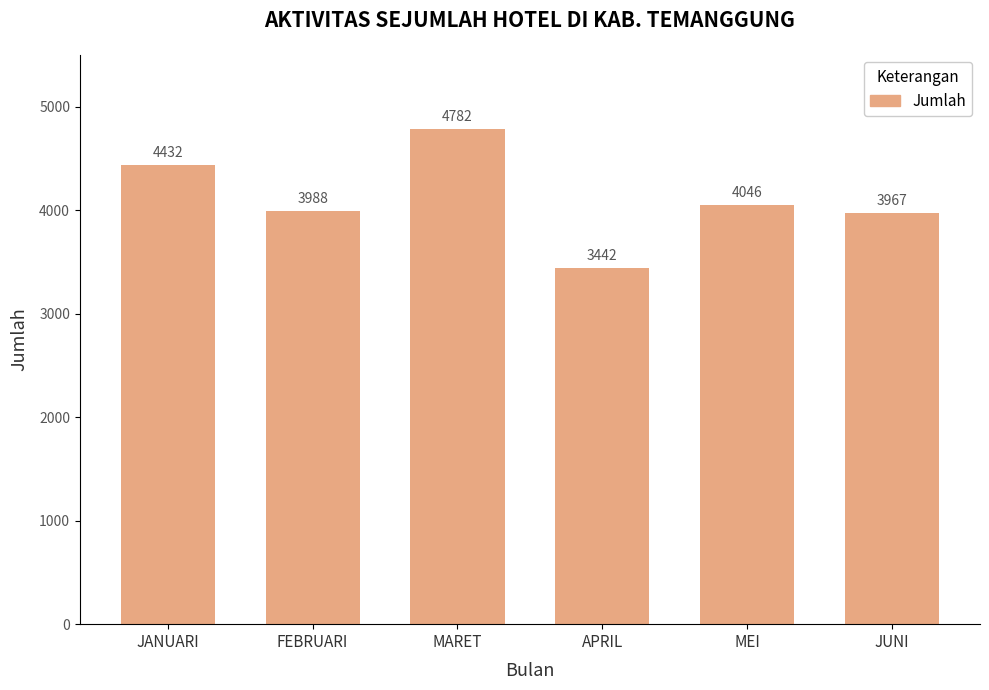

What is the ratio of the value at JANUARI to the value at JUNI?

1.1